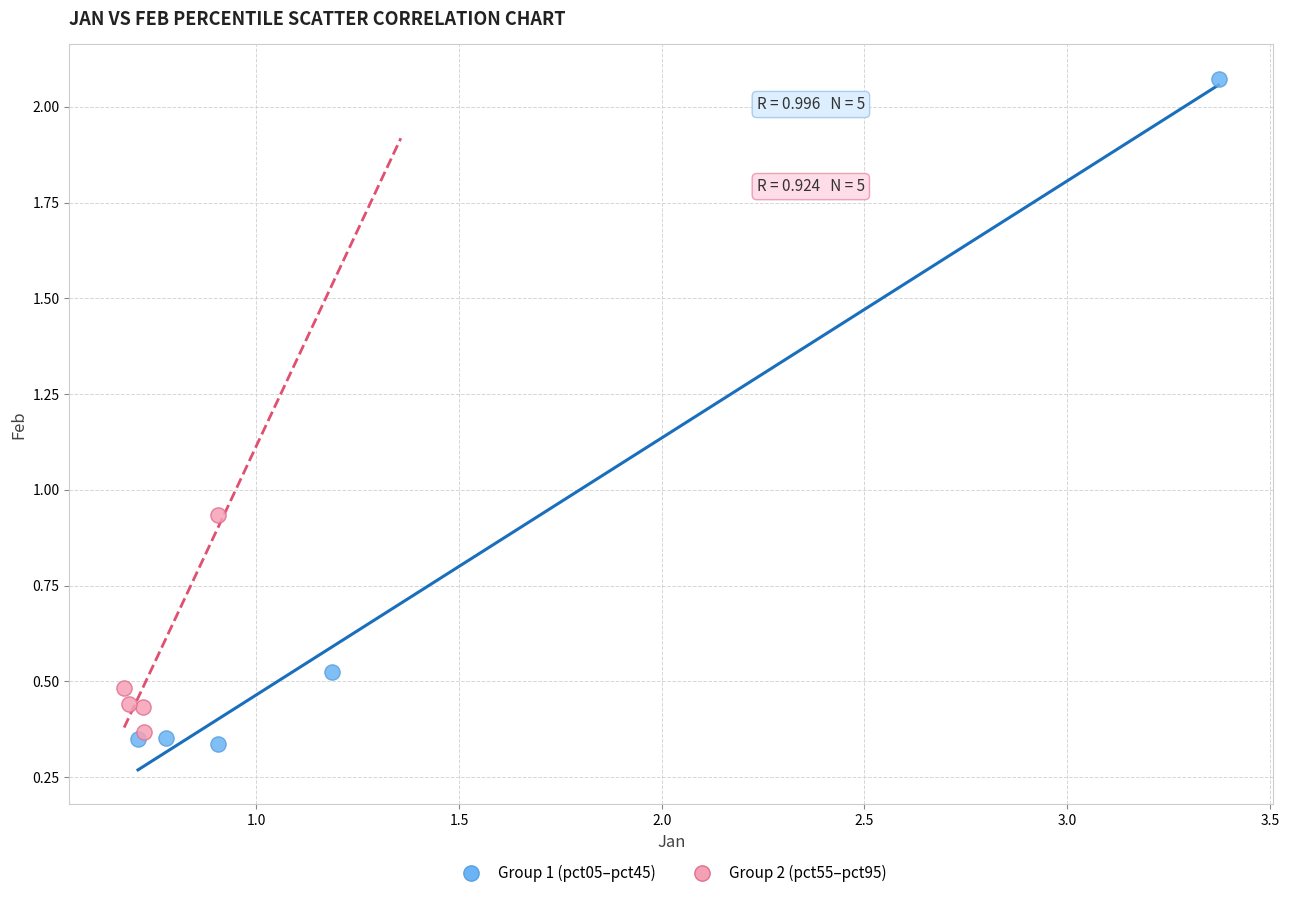

Which series has the largest Y range (max minus min)?

Group 1 (pct05–pct45)